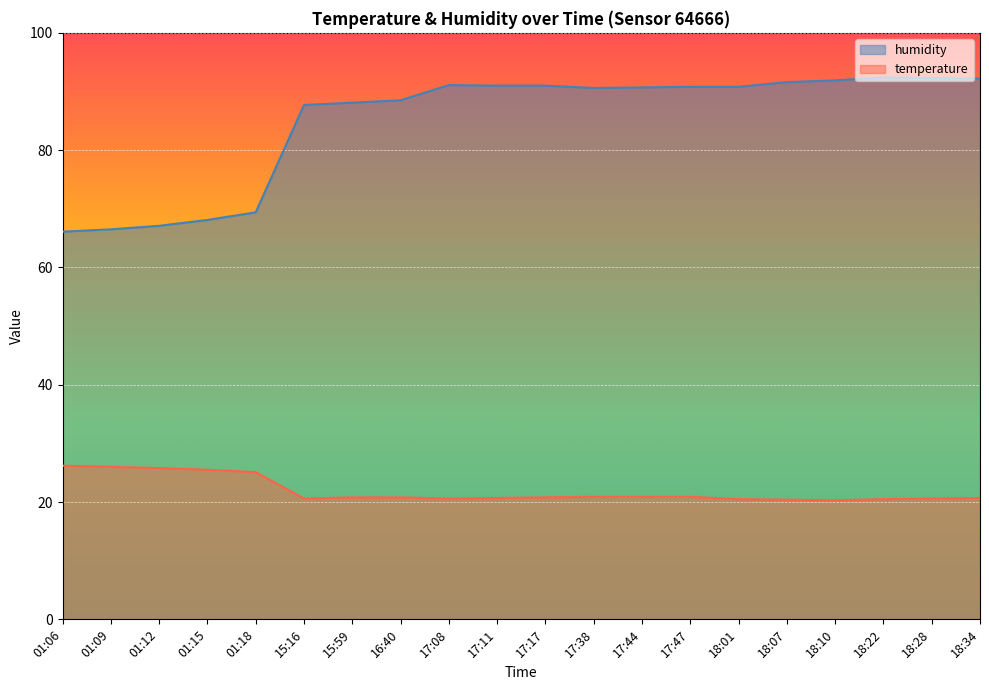

Is the value of temperature at 17:11 greater than the value of humidity at 01:06?

No